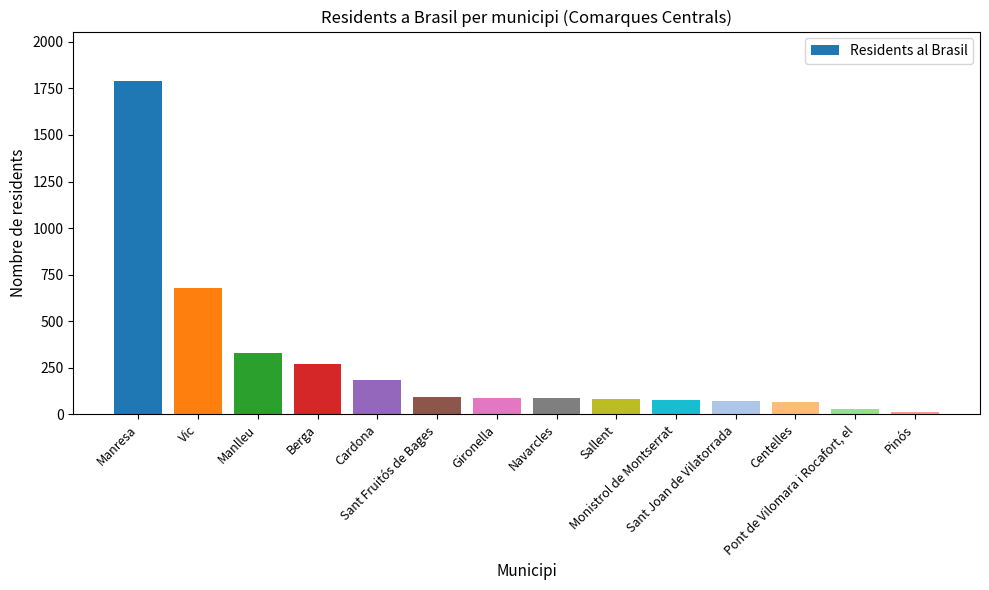

What is the difference between the values at Gironella and Vic?

592